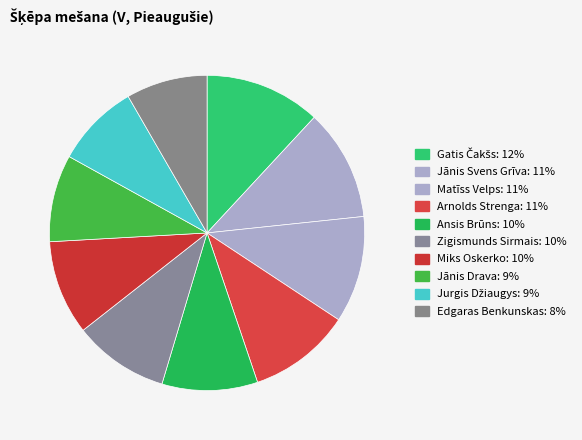

What is the smallest slice in the pie chart?

Edgaras Benkunskas